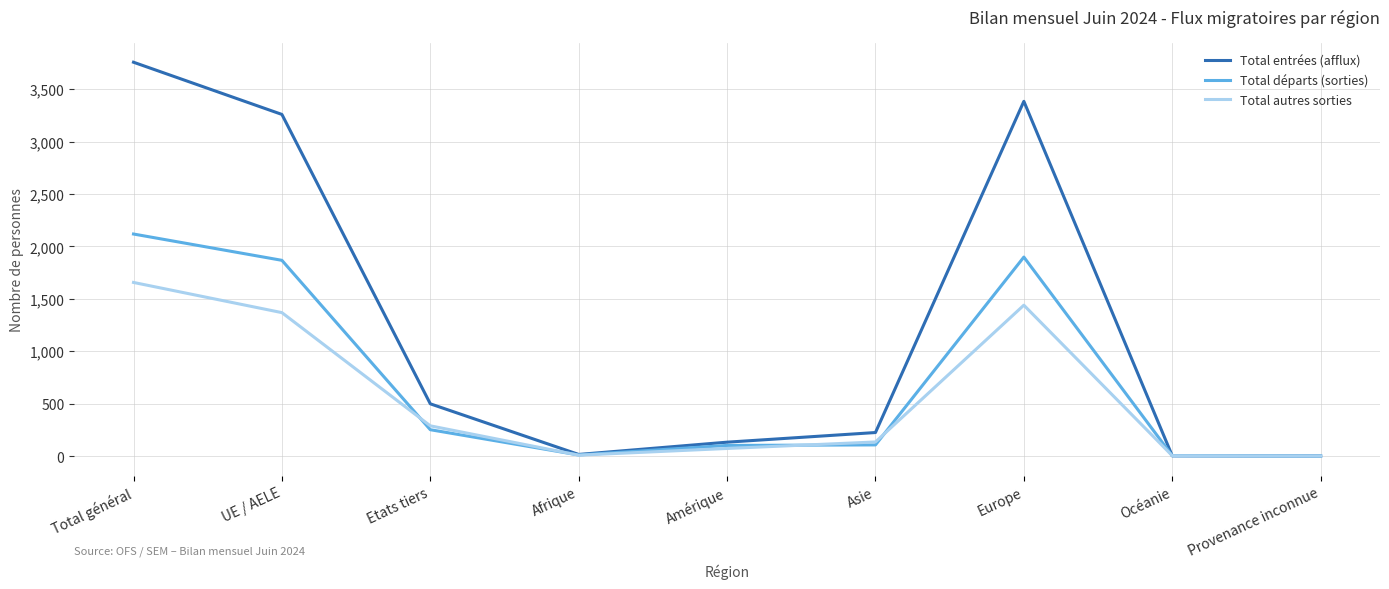

What is the difference between the highest and lowest values at Total général?

2101